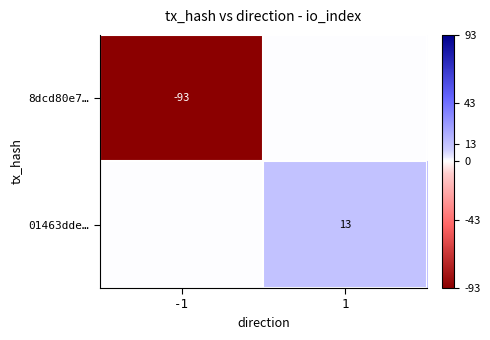

Where is 01463dde… nearest to the value 6?

-1